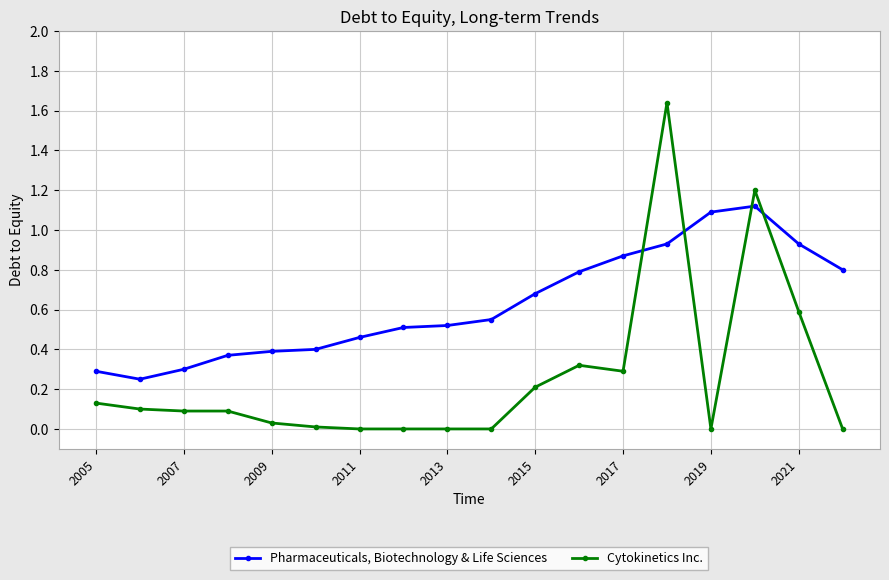

What is the average value of the Cytokinetics Inc. series?

0.3